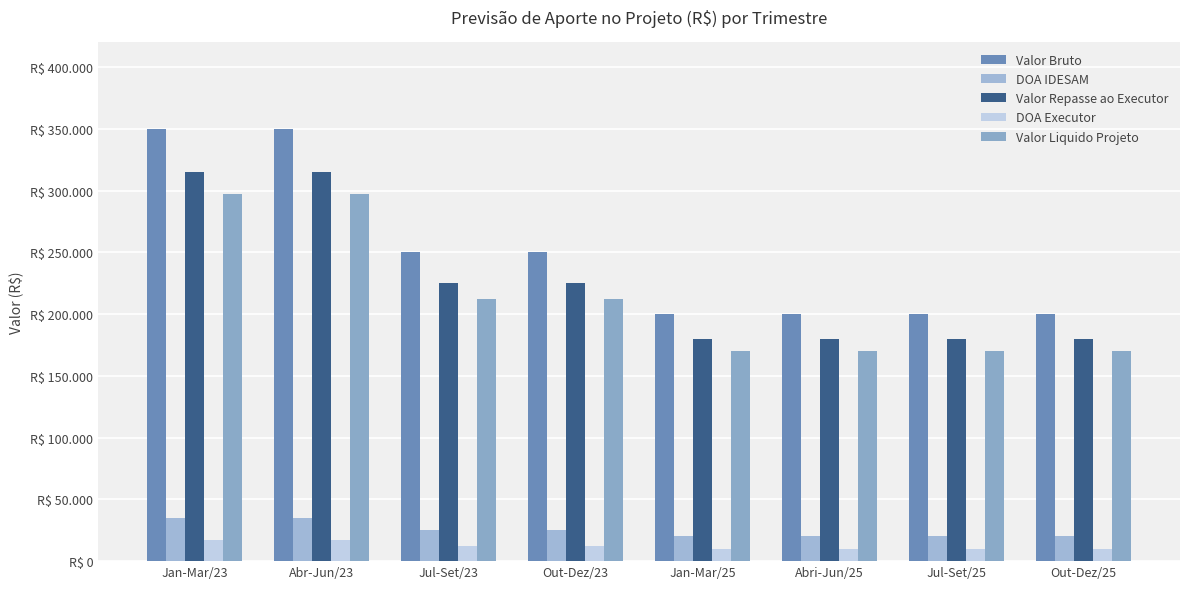

What is the label of the 2nd bar from the right?

Jul-Set/25